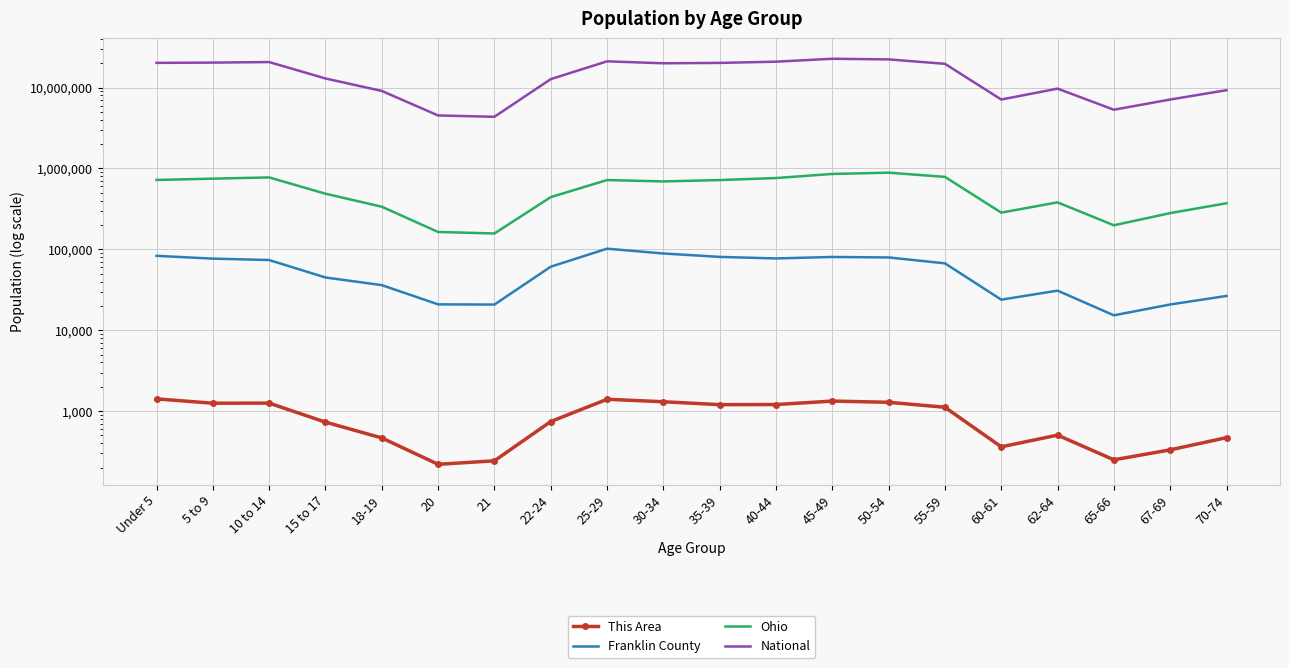

Is the value of Ohio at 35-39 greater than the value of National at 30-34?

No